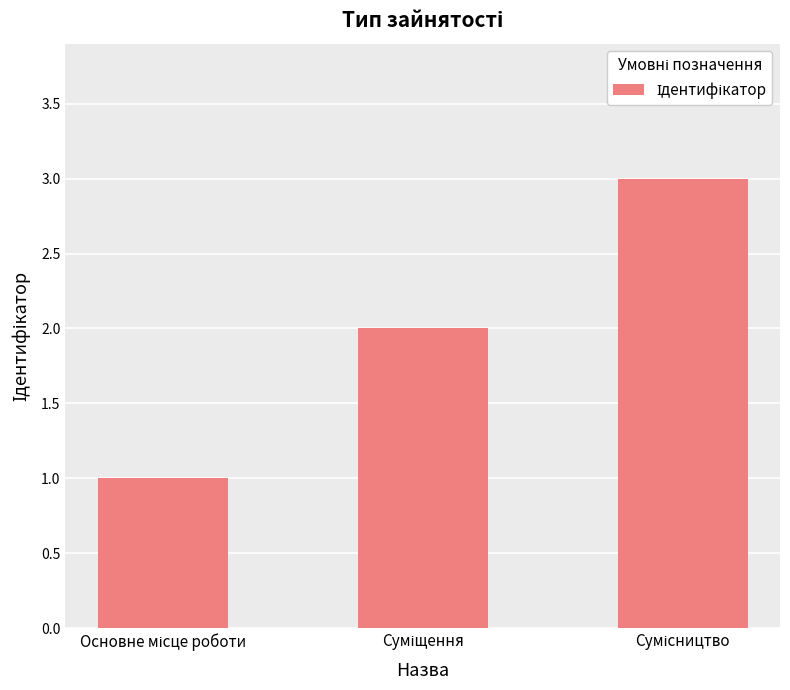

What is the greatest value displayed?

3